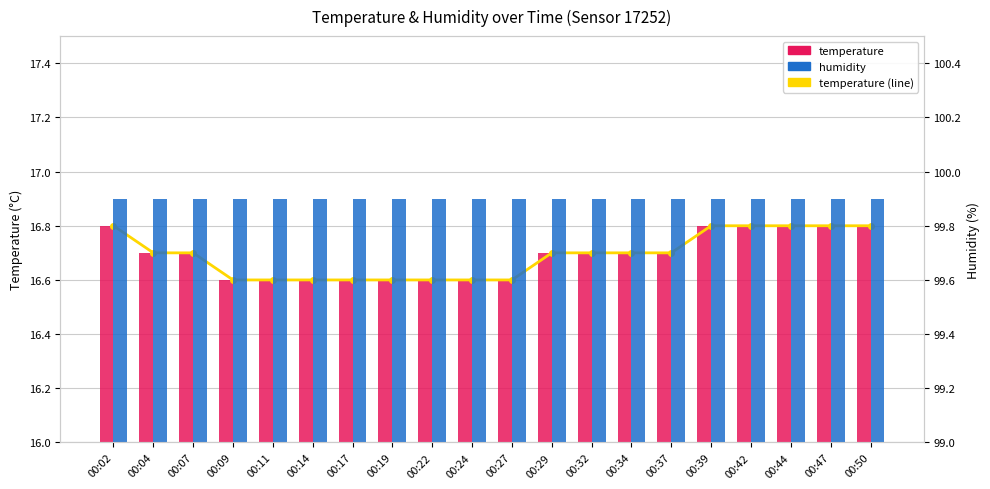

Which label corresponds to the smallest value in the chart?

00:09